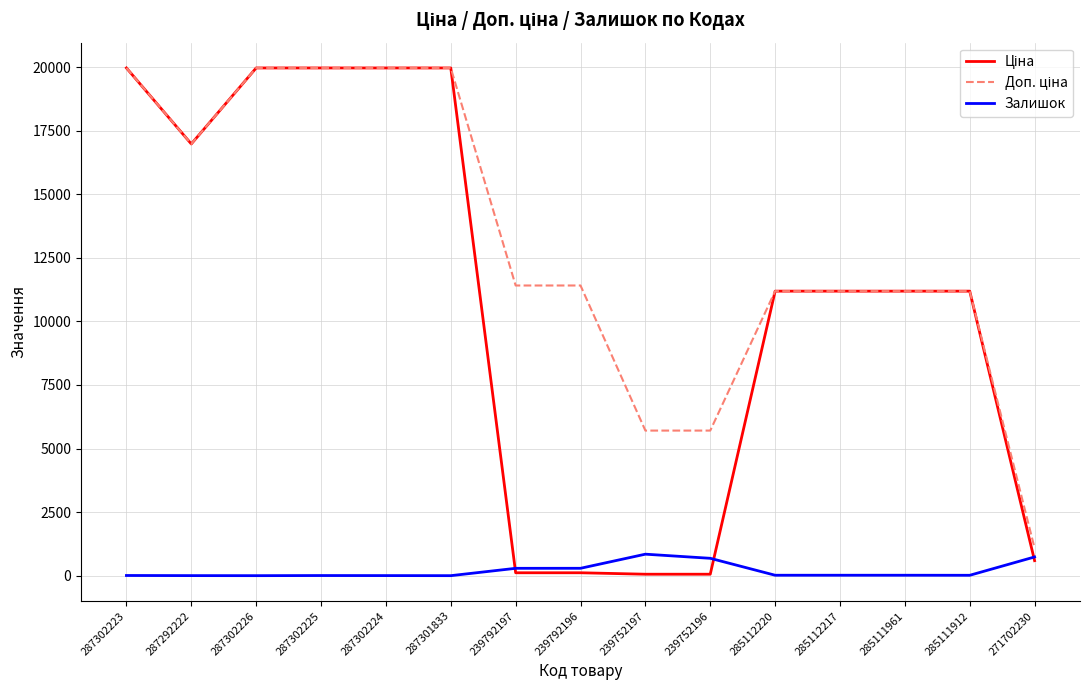

What position from the right is 285112217?

4